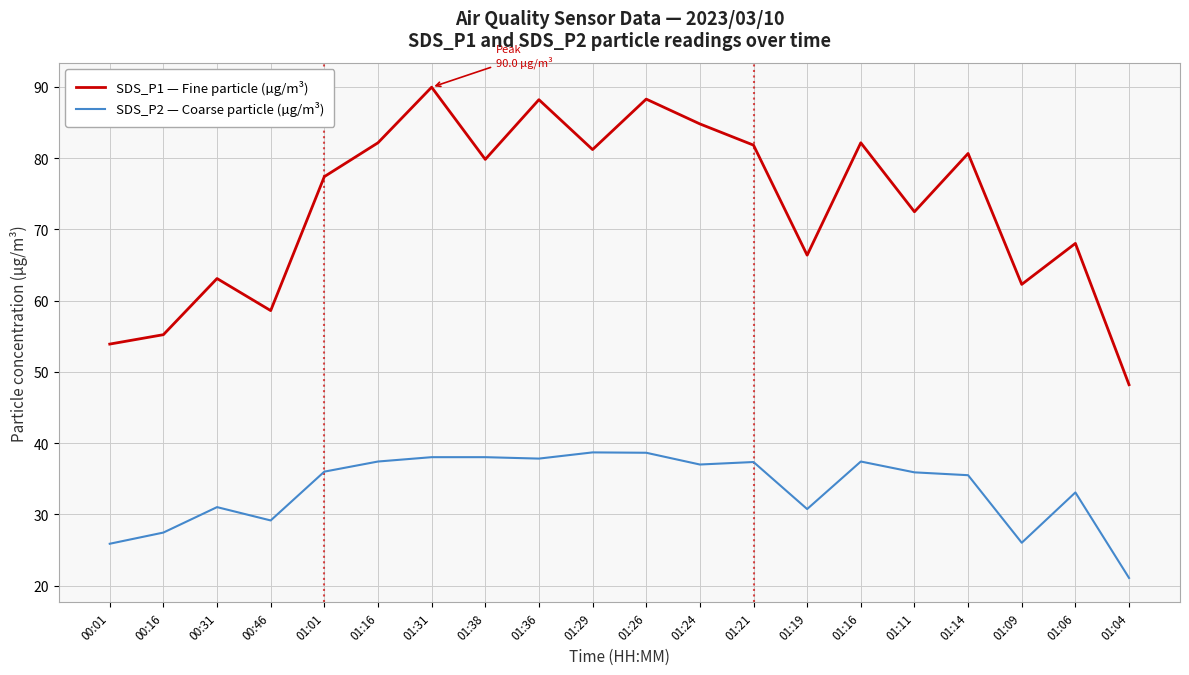

How many lines are shown in the chart?

2